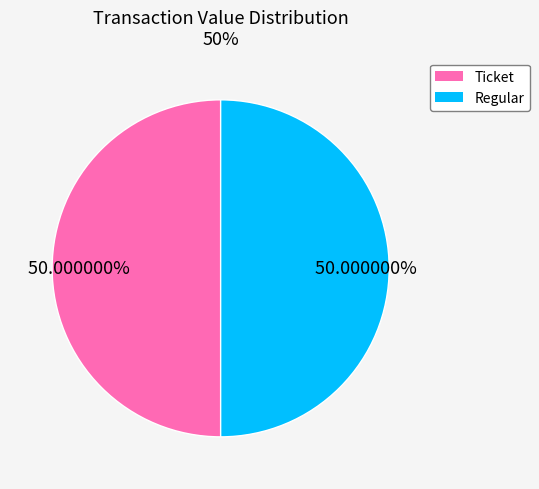

How many slices are in this pie chart?

2